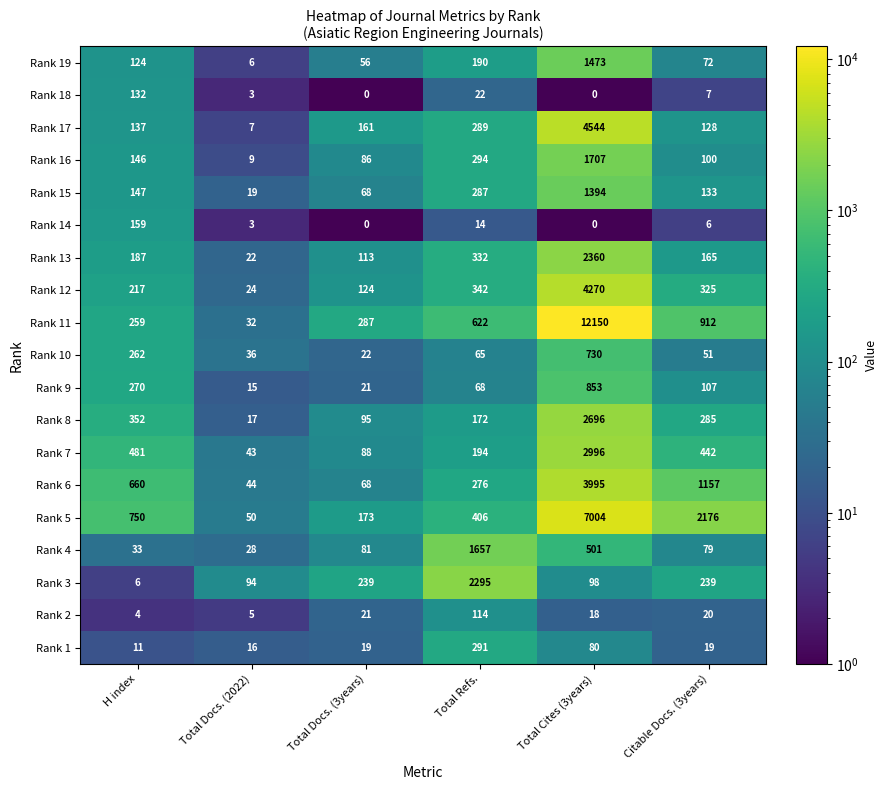

Where is Rank 11 nearest to the value 6091?

Citable Docs. (3years)